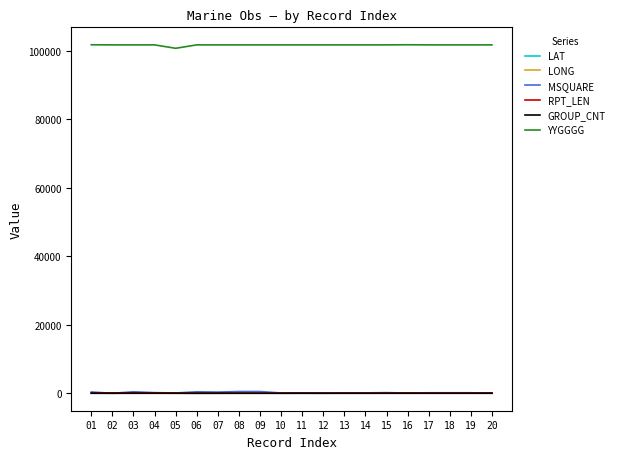

What is the difference between the second highest and minimum values in the LAT series?

51.4